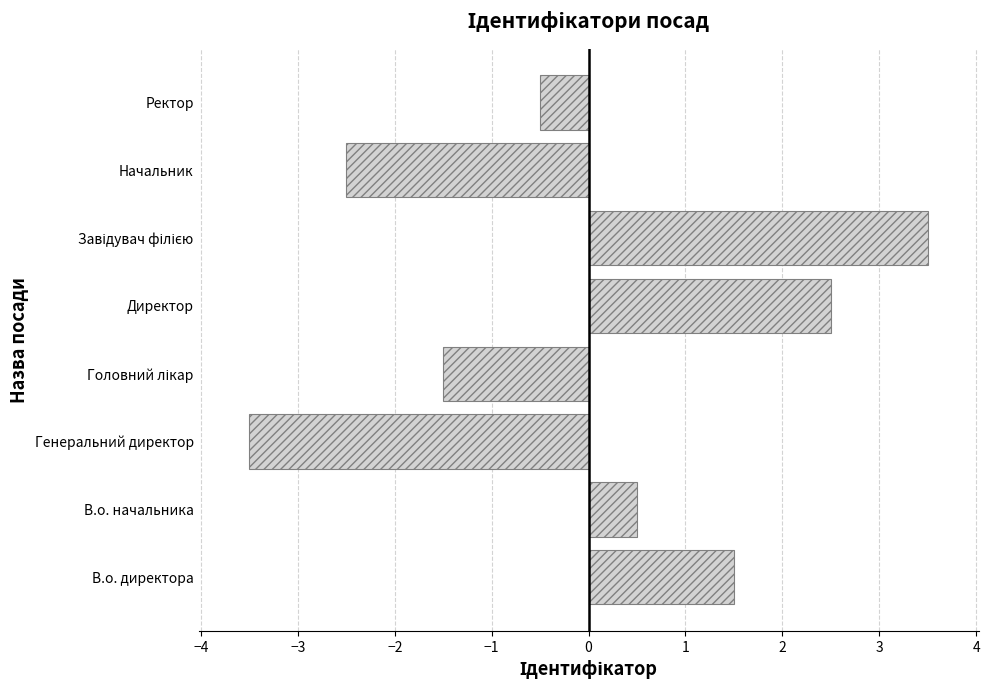

What is the difference between the maximum and minimum values?

7.0